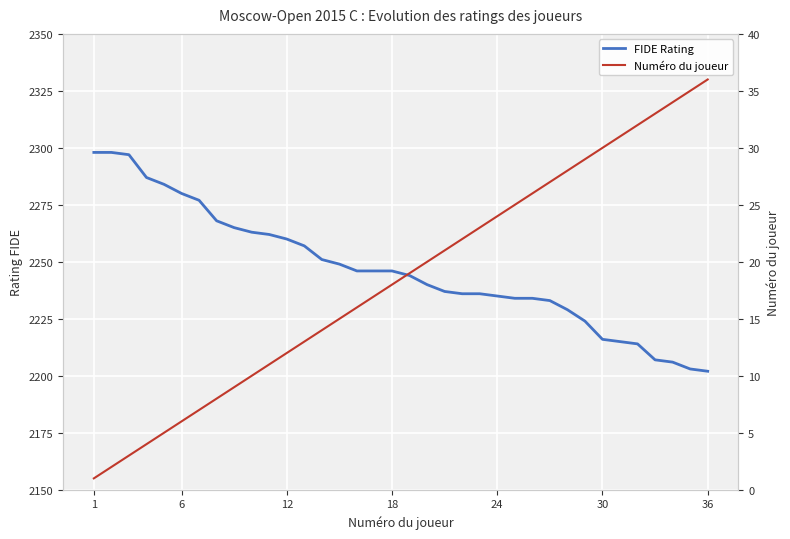

What is the sum of all FIDE Rating values?

80879